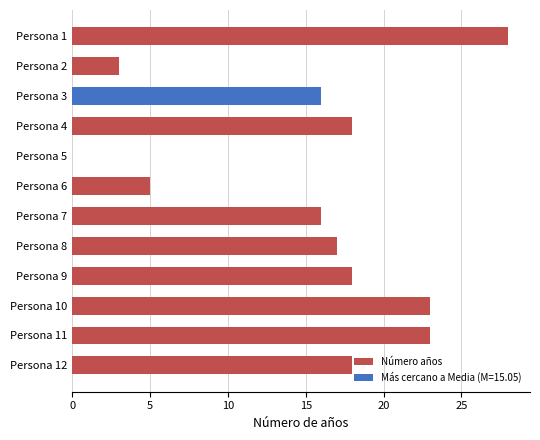

Which category has the highest value across all series?

Persona 1